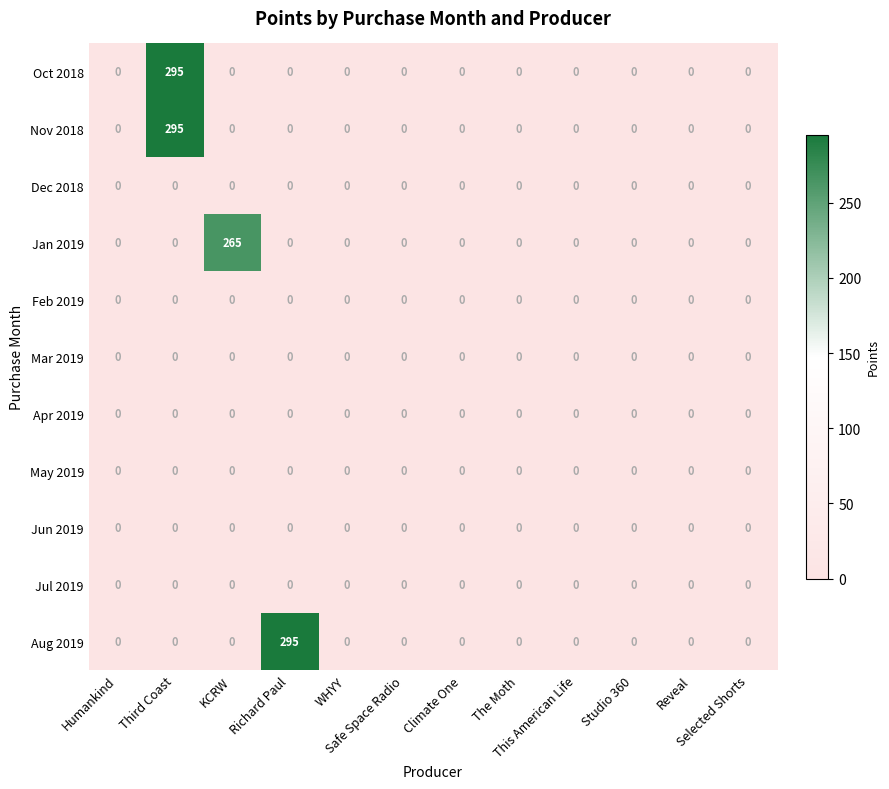

What is the difference between the maximum and minimum values in the Aug 2019 series?

295